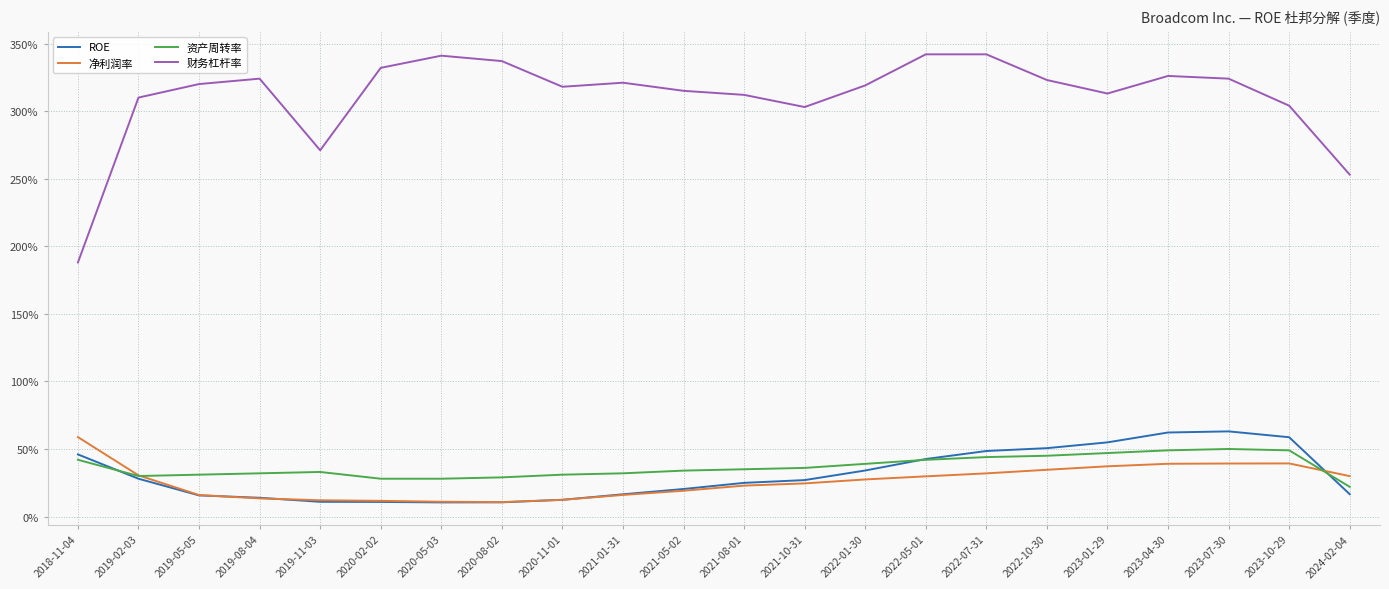

At which label does 净利润率 reach its peak?

2018-11-04